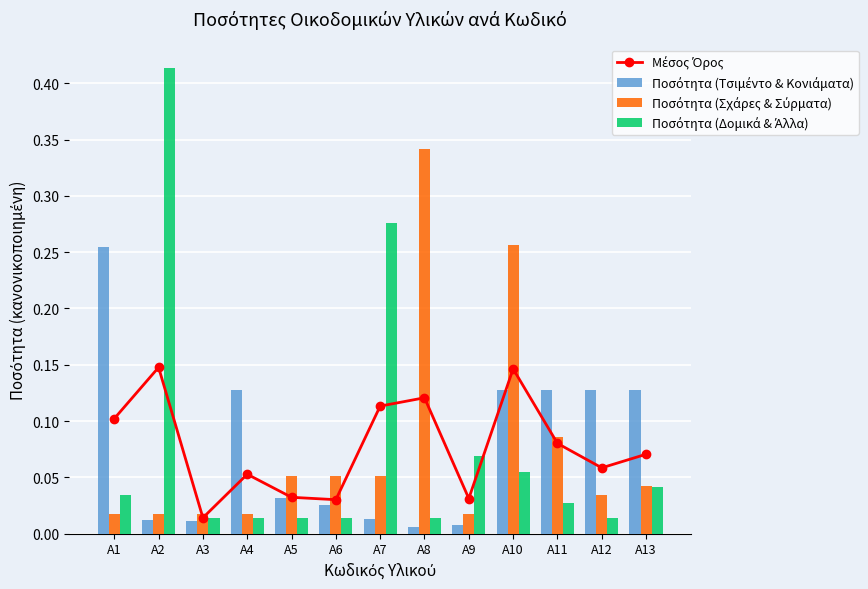

Rank the series by their maximum value, from highest to lowest.

Ποσότητα (Δομικά & Άλλα), Ποσότητα (Σχάρες & Σύρματα), Ποσότητα (Τσιμέντο & Κονιάματα), Μέσος Όρος